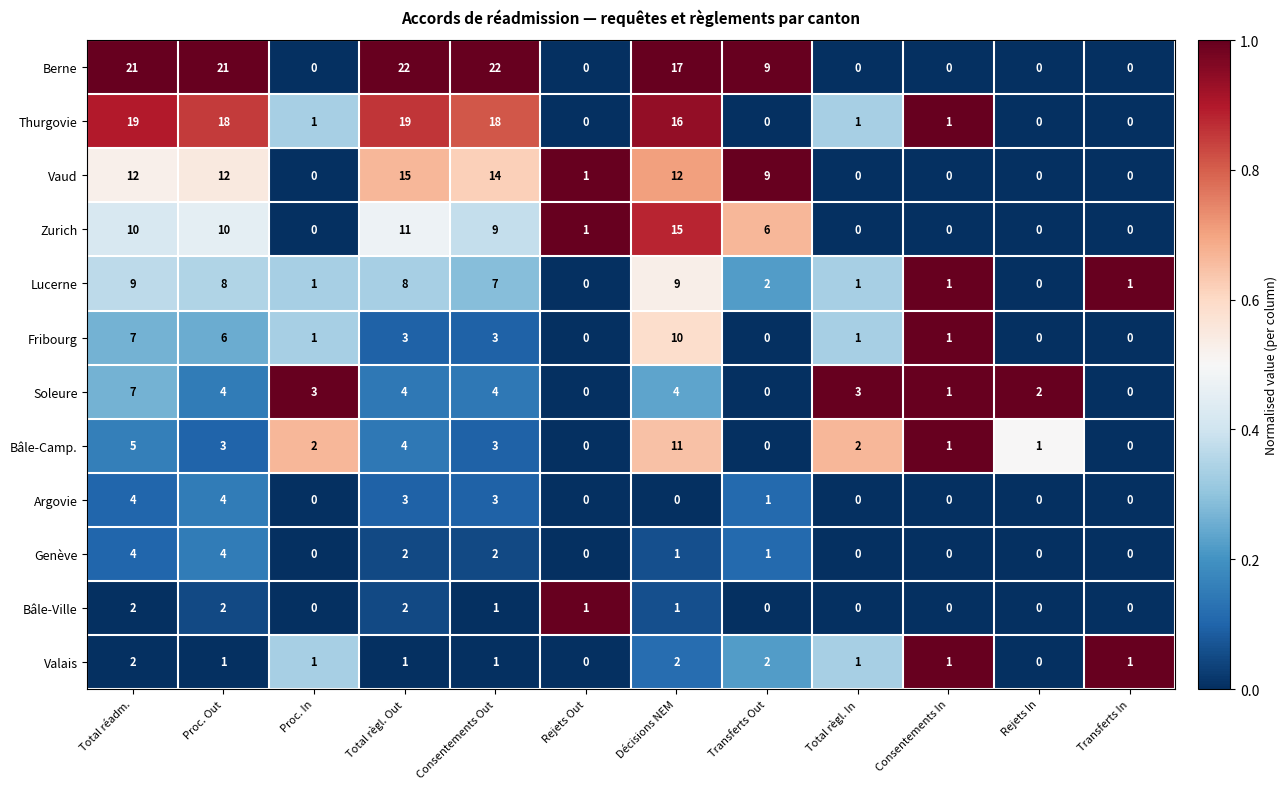

The value of Vaud at Consentements Out is 14. True or false?

True